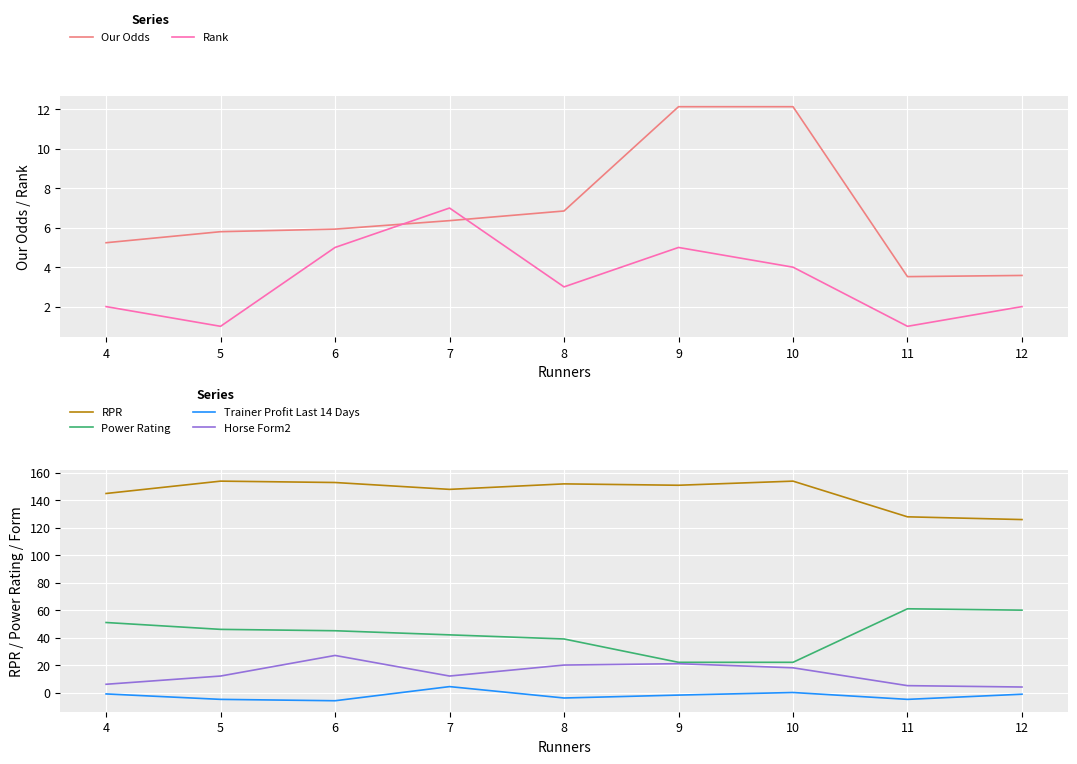

True or false: RPR and Power Rating intersect in this chart.

False